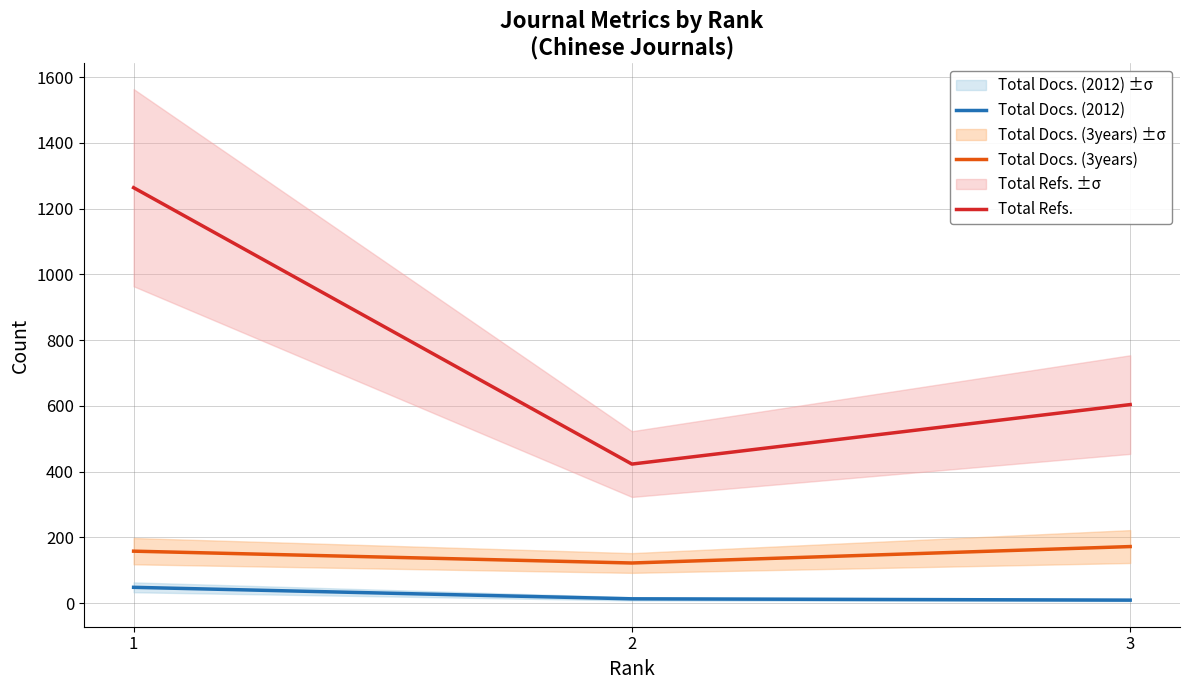

Reading left to right, extract all data points from this chart.

Total Docs. (2012): 1=48	2=13	3=9
Total Docs. (3years): 1=158	2=122	3=172
Total Refs.: 1=1264	2=423	3=604